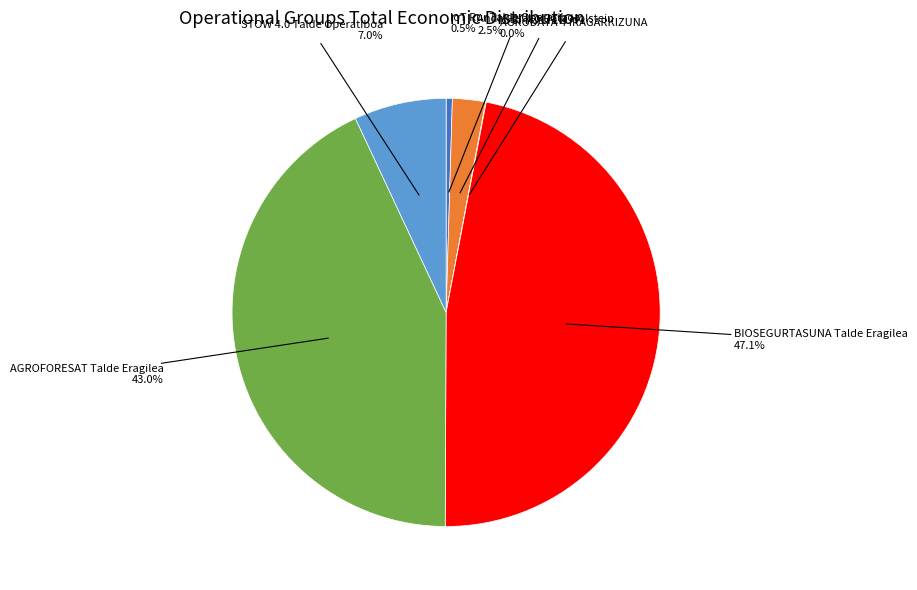

Is there any slice that represents more than half of the pie?

No